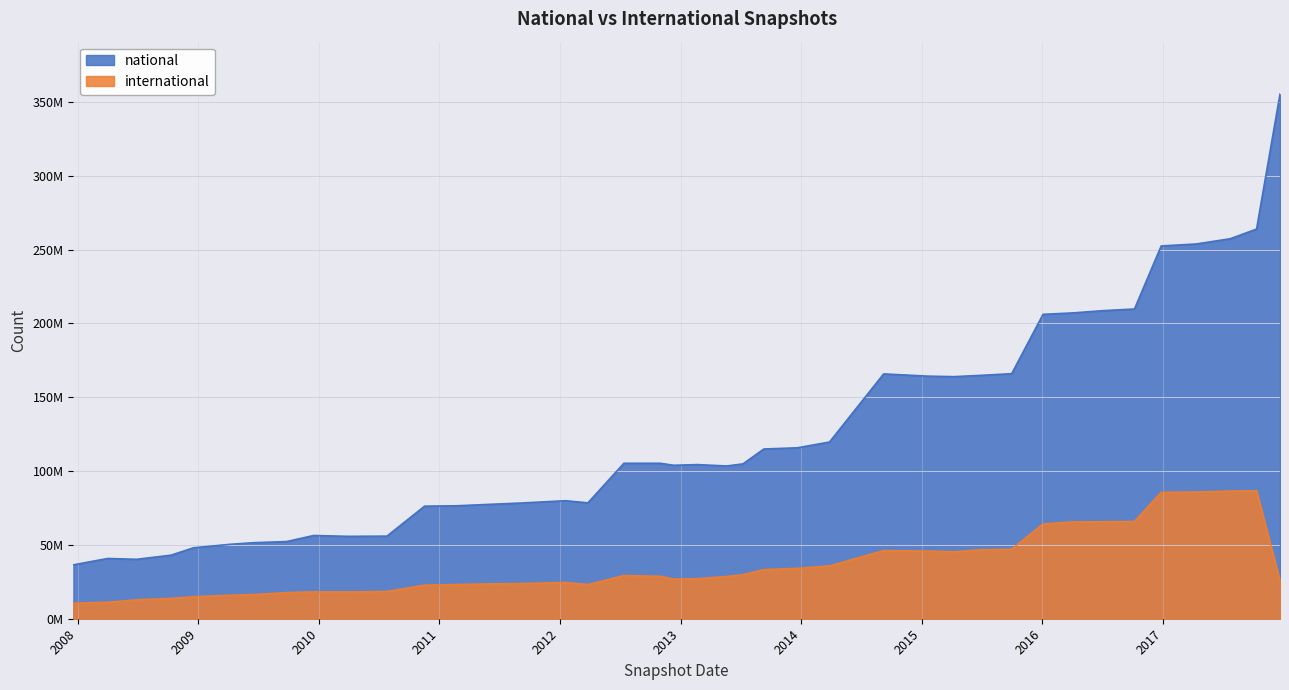

True or false: international has more than 0 interior local peaks.

True